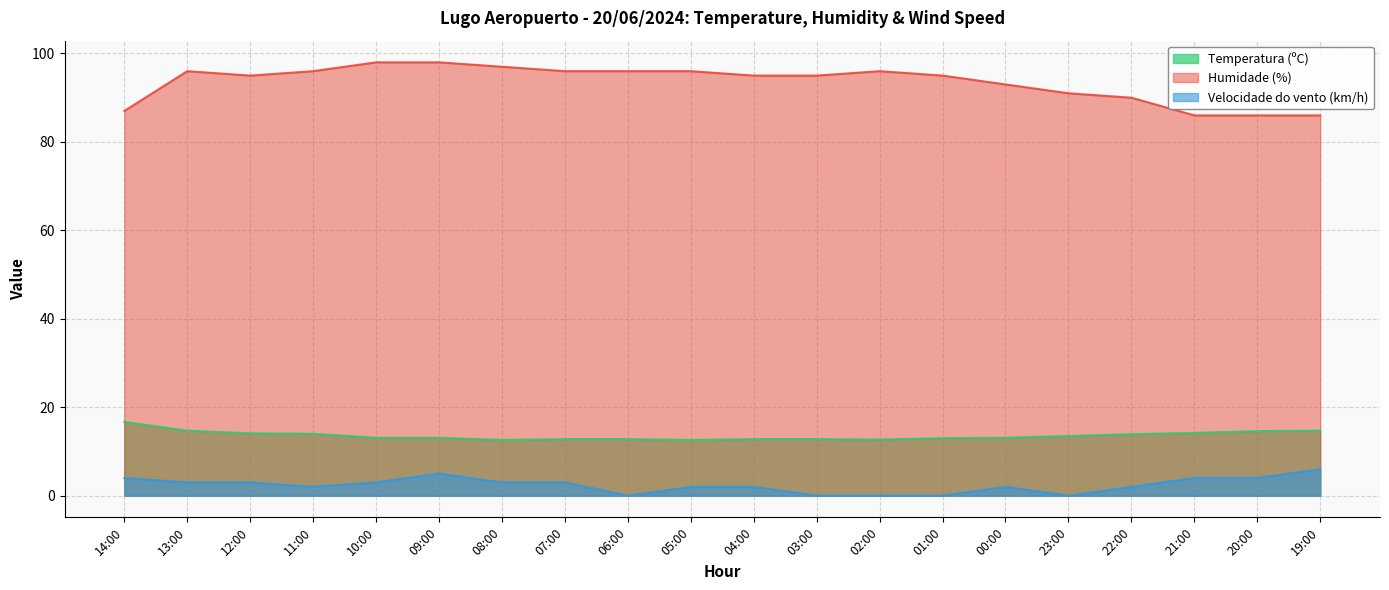

At which label is Temperatura (ºC) closest to 14?

11:00